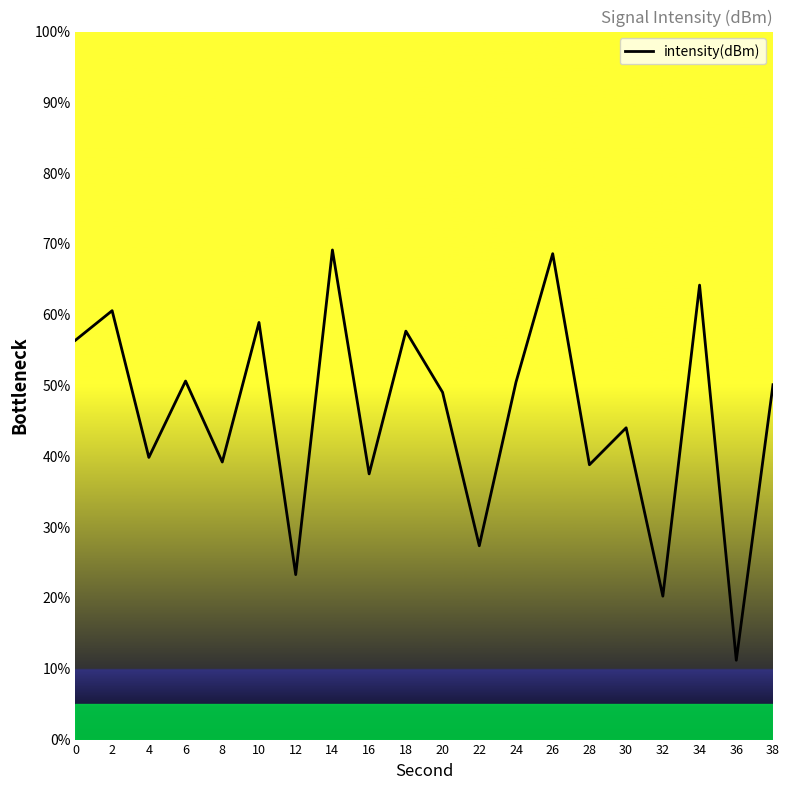

Where is the data nearest to the value 40?

4